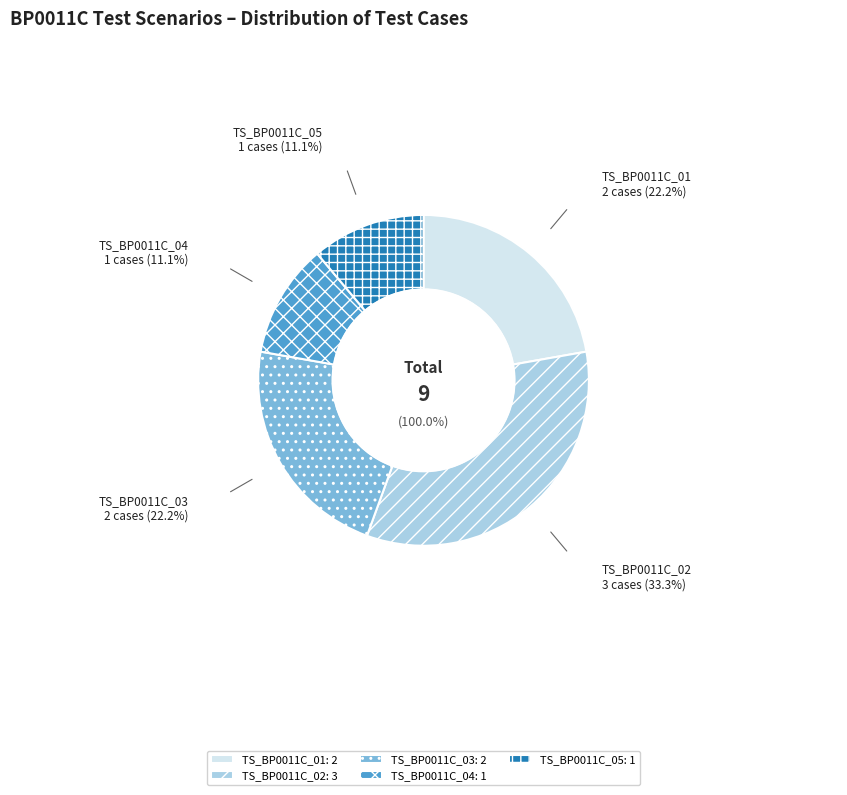

What is the change in value from TS_BP0011C_03 to TS_BP0011C_05?

-1